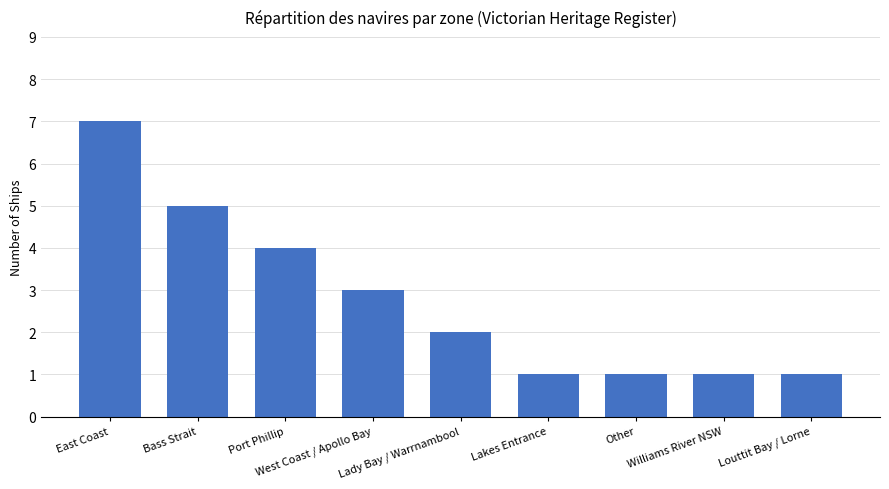

What is the difference between the maximum and minimum values?

6